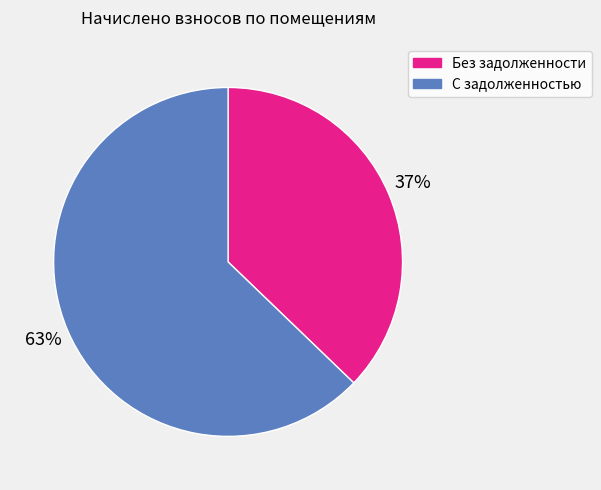

To the nearest percent, what is the average slice percentage?

50%